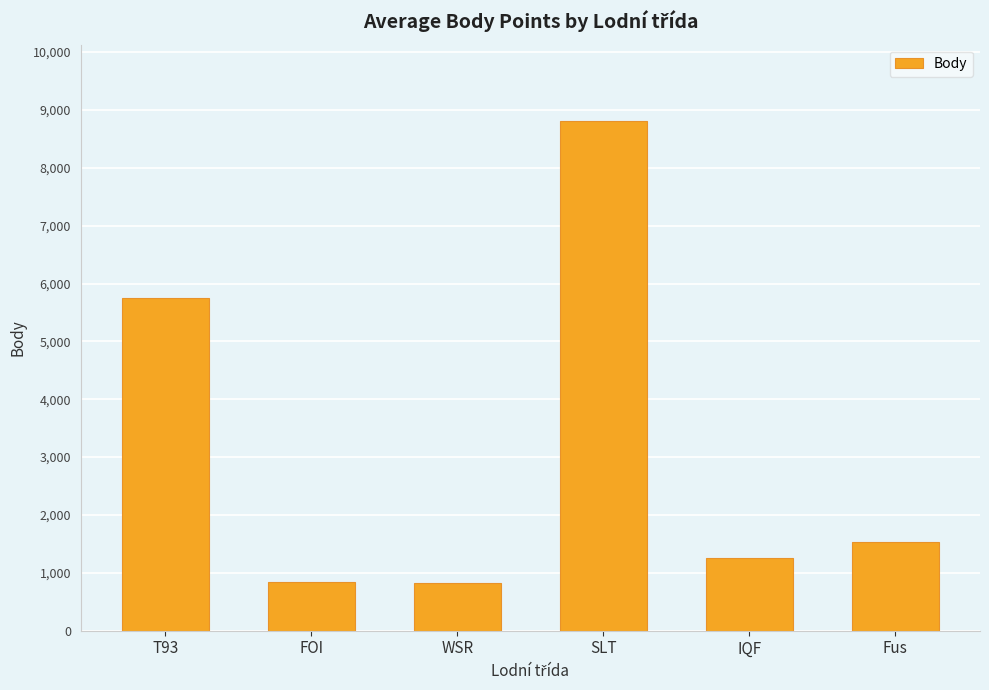

What is the sum of the values at T93 and WSR?

6576.4